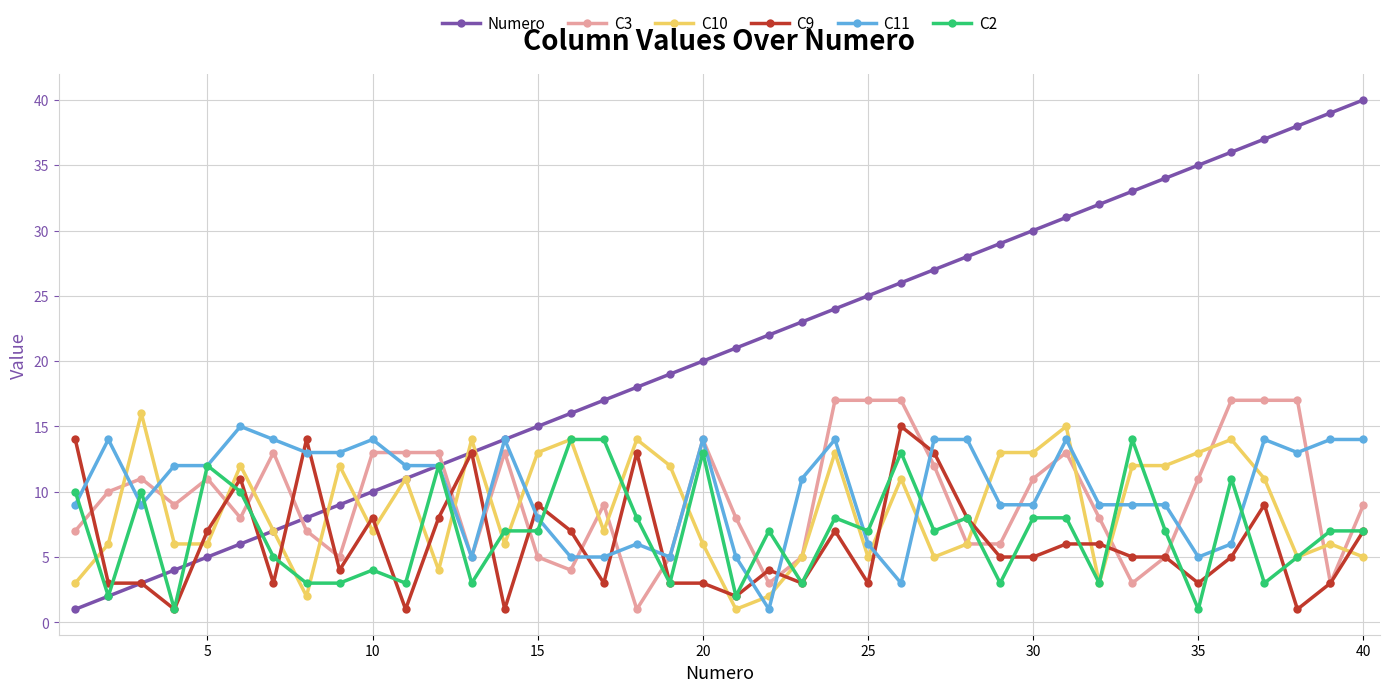

True or false: C9 has more than 2 points higher than both neighbors.

True